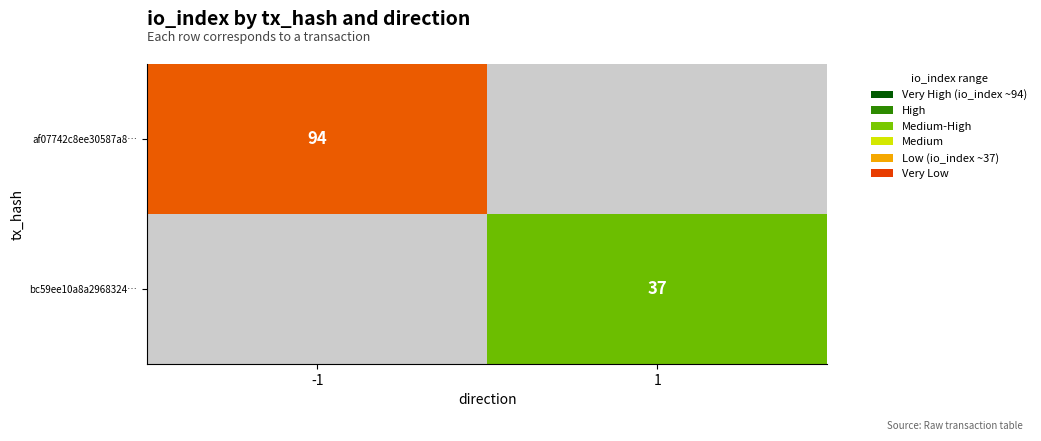

The value of af07742c8ee30587a8… at -1 is 140. True or false?

False